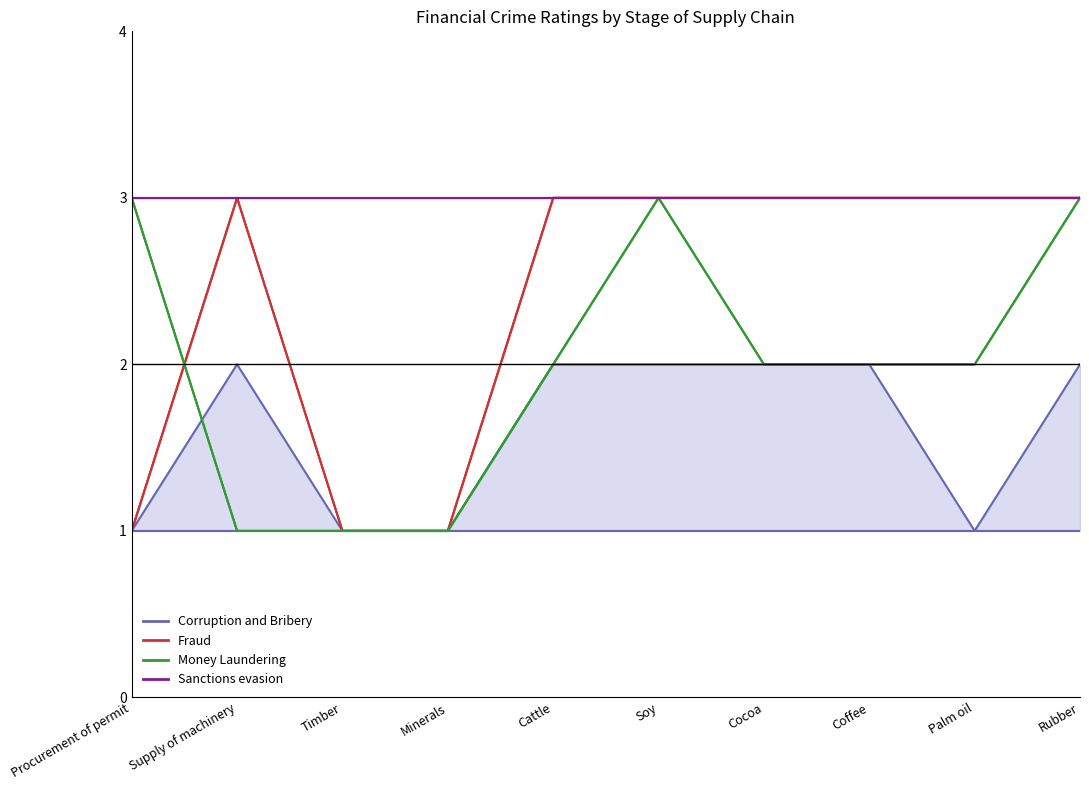

Reading left to right, transcribe all the data shown in this chart.

Corruption and Bribery_08: 1	2	1	1	2	2	2	2	1	2
Fraud_08: 1	3	1	1	3	3	3	3	3	3
Fraud_12: 1	3	1	1	3	3	3	3	3	3
Money Laundering_08: 3	1	1	1	2	3	2	2	2	3
Money Laundering_12: 3	1	1	1	2	3	2	2	2	3